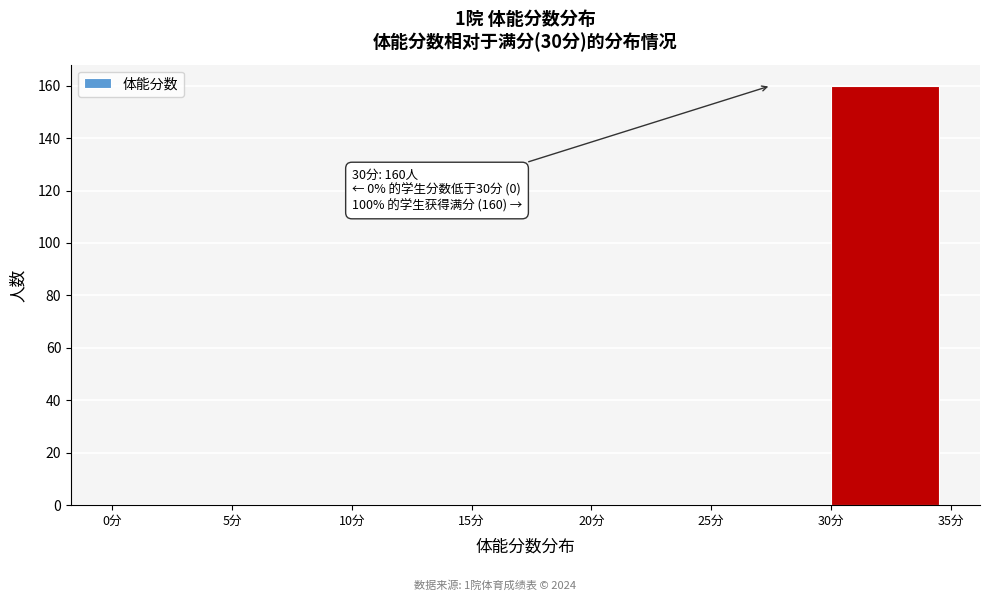

Which range on the x-axis has the tallest bar?

30 to 35